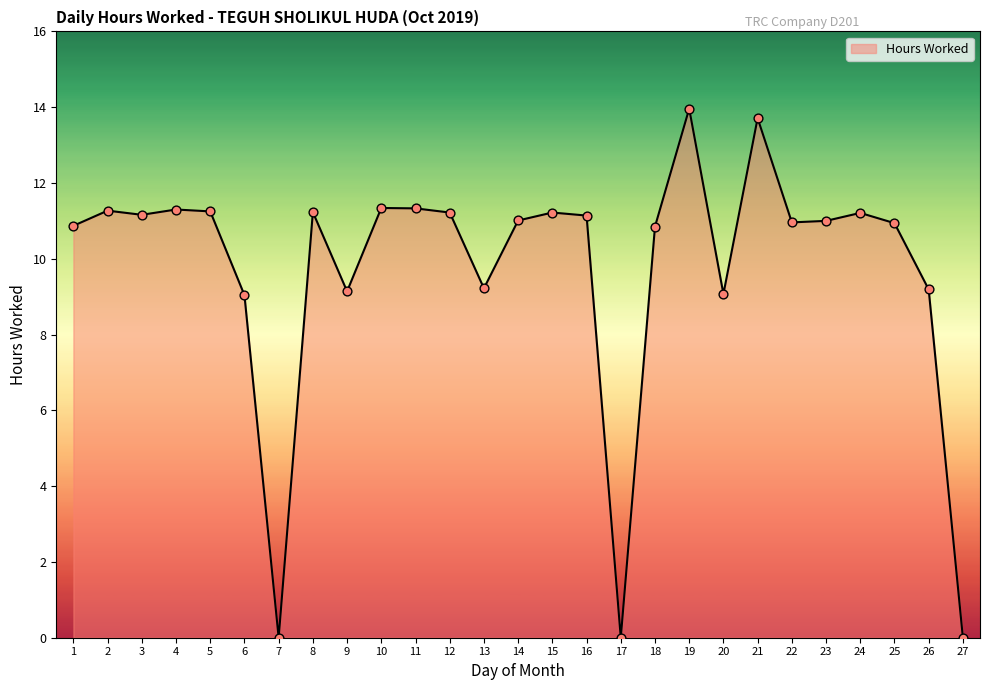

Between 27 and 1, which is larger?

1